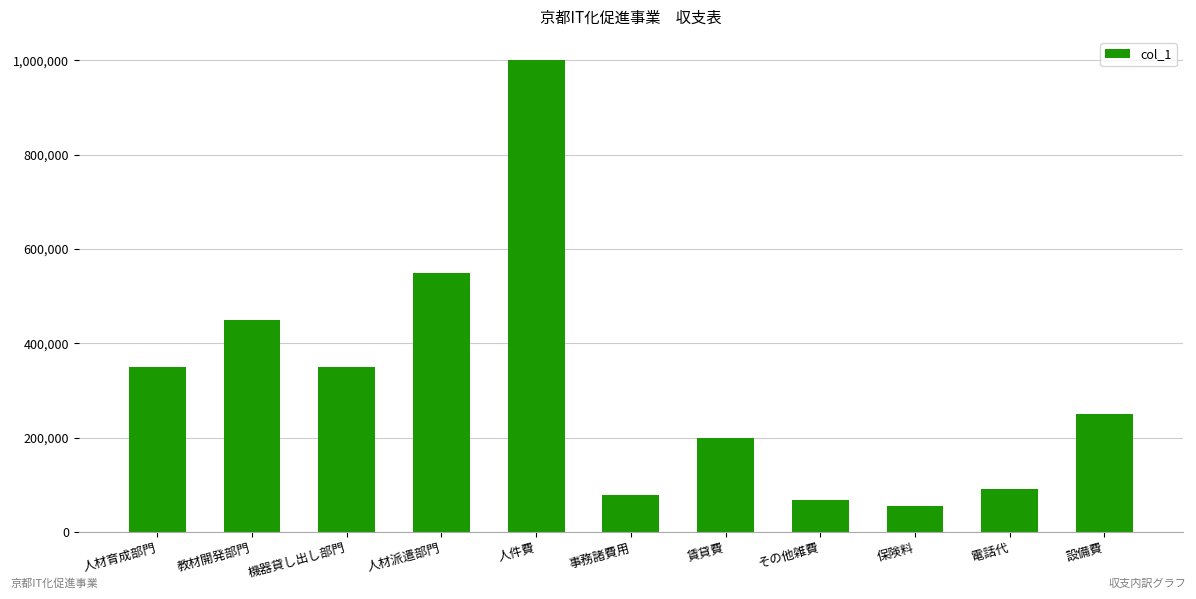

Reading left to right, list all the values displayed in this chart.

350000	450000	350000	550000	1000000	78756	200000	67870	55000	91364	250000